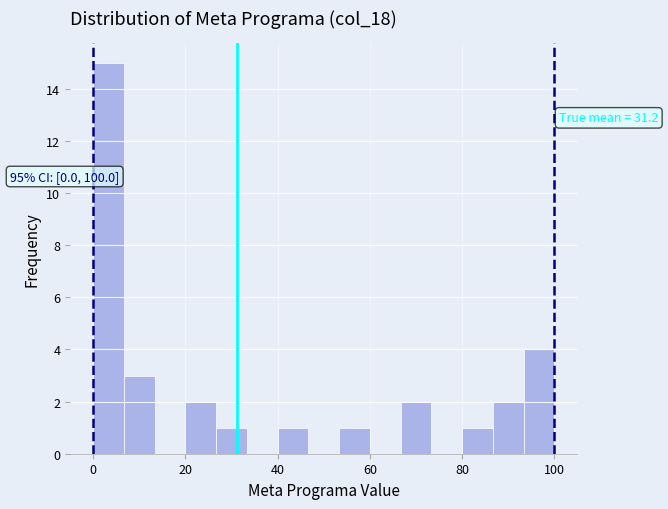

Read against the x-axis, roughly where is the centre of the tallest bar?

4